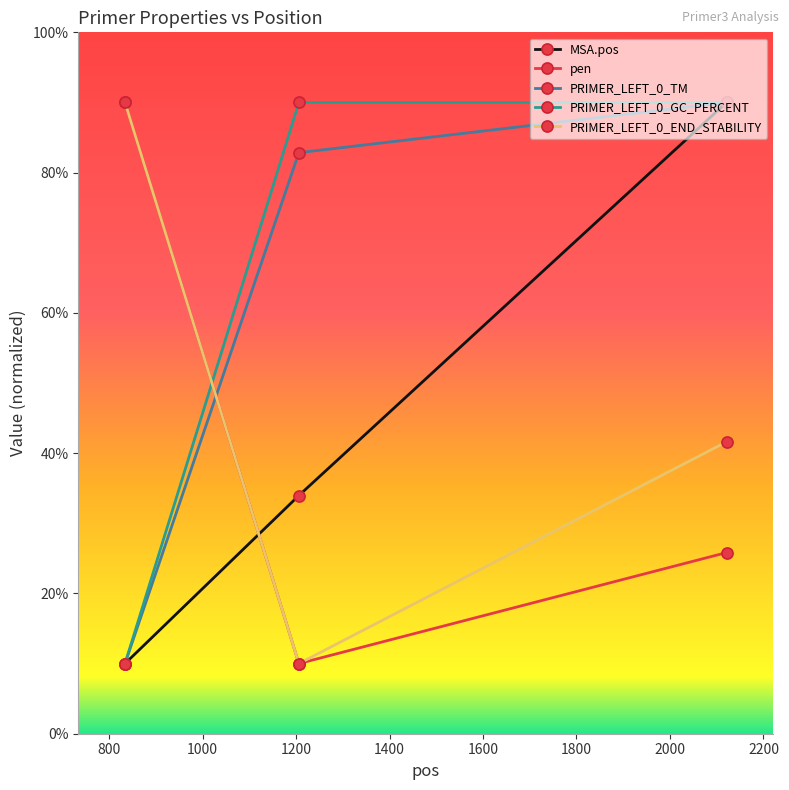

Does the chart display data point markers on the line(s)?

Yes